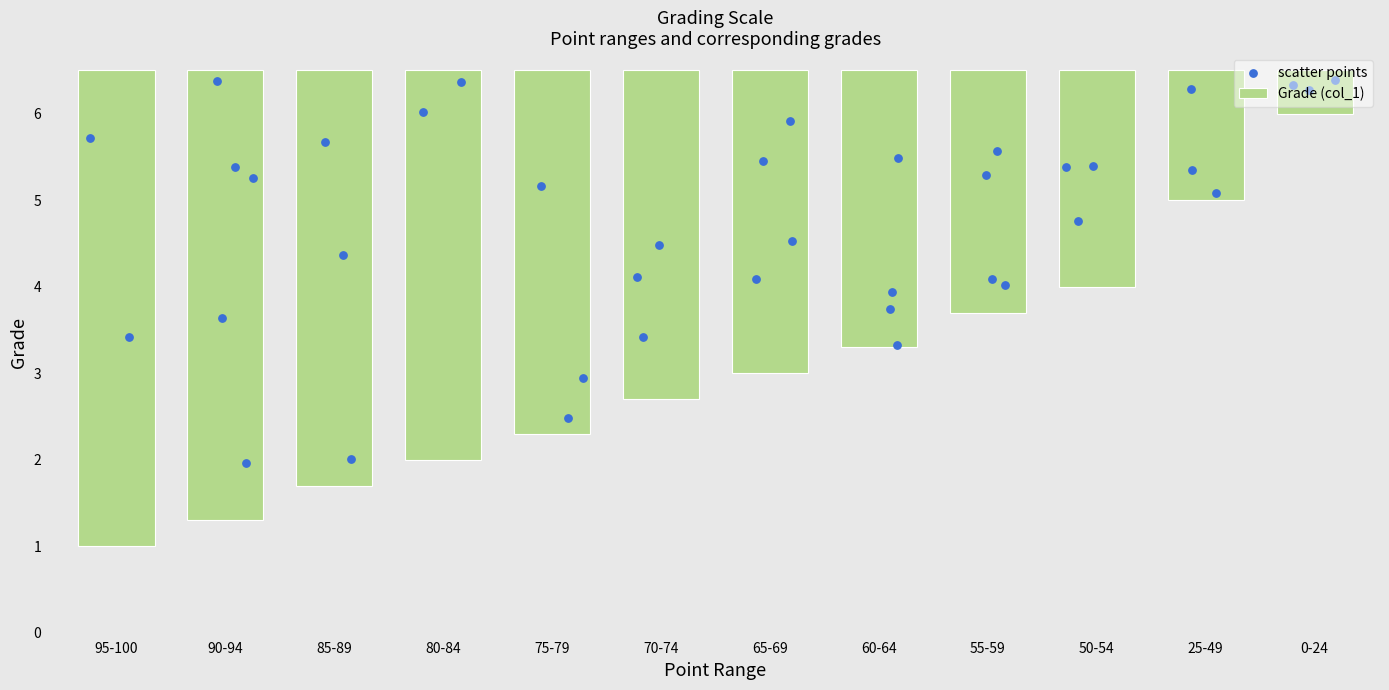

Between 65-69 and 60-64, which is larger?

65-69